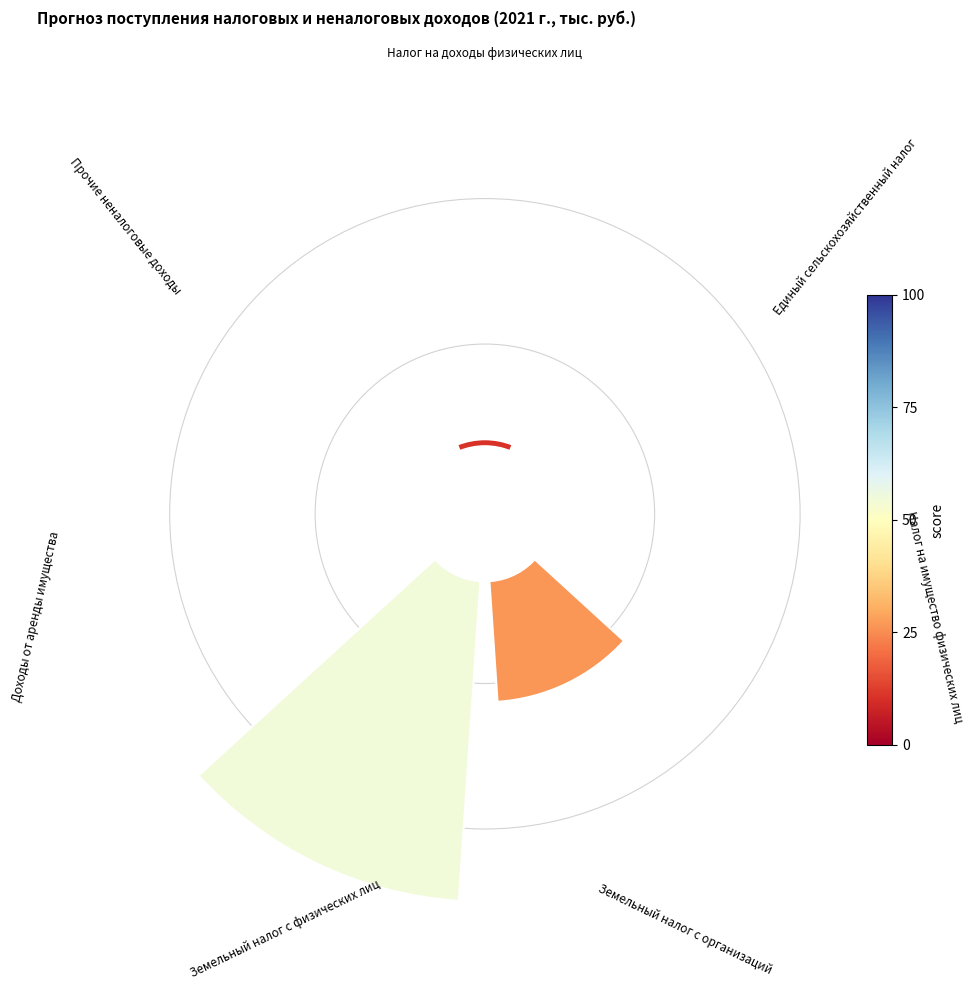

Does any single category account for the majority?

Yes